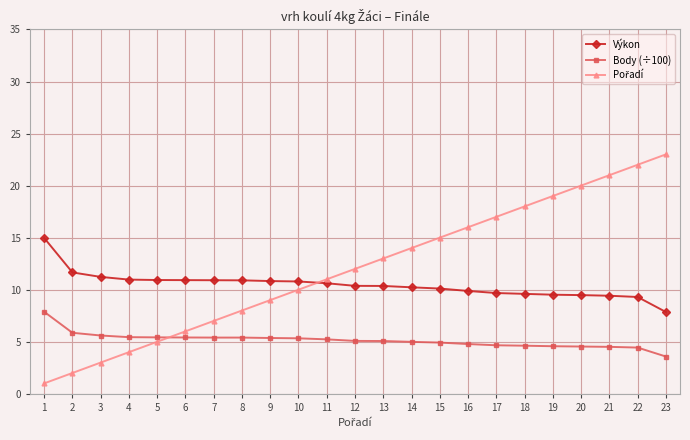

What is the spread (max minus min) of values at 6?

5.5